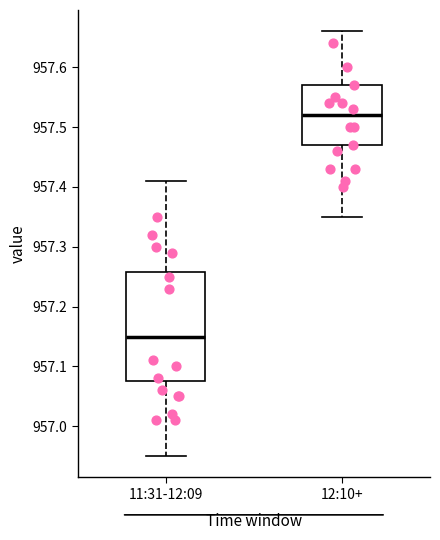

Reading left to right, read every box against the y-axis: the position of its median line, the range the box covers, and the ends of its whiskers. The values are not printed on the chart, so give them approximately, as read against the axis.

11:31-12:09: median 957.15, box 957.08 to 957.26, whiskers 956.95 to 957.41
12:10+: median 957.52, box 957.47 to 957.57, whiskers 957.35 to 957.66